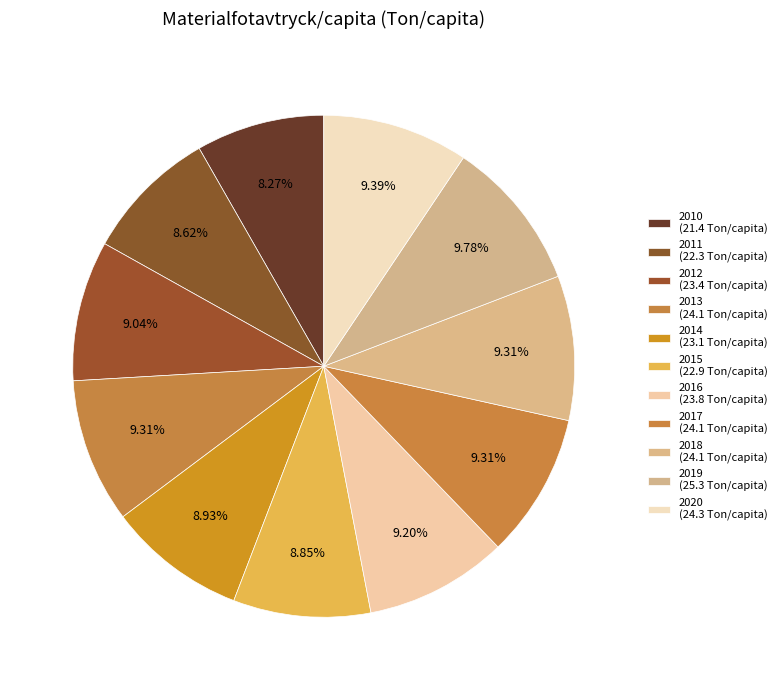

What percentage do 2018 and 2013 together represent?

18.6%